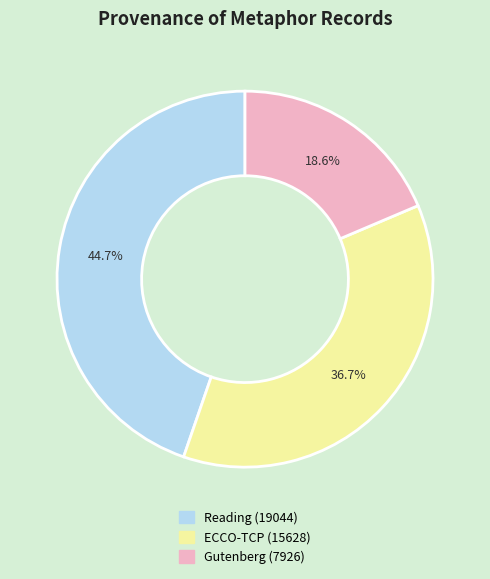

What percentage do Reading (19044) and ECCO-TCP (15628) together represent?

81.4%